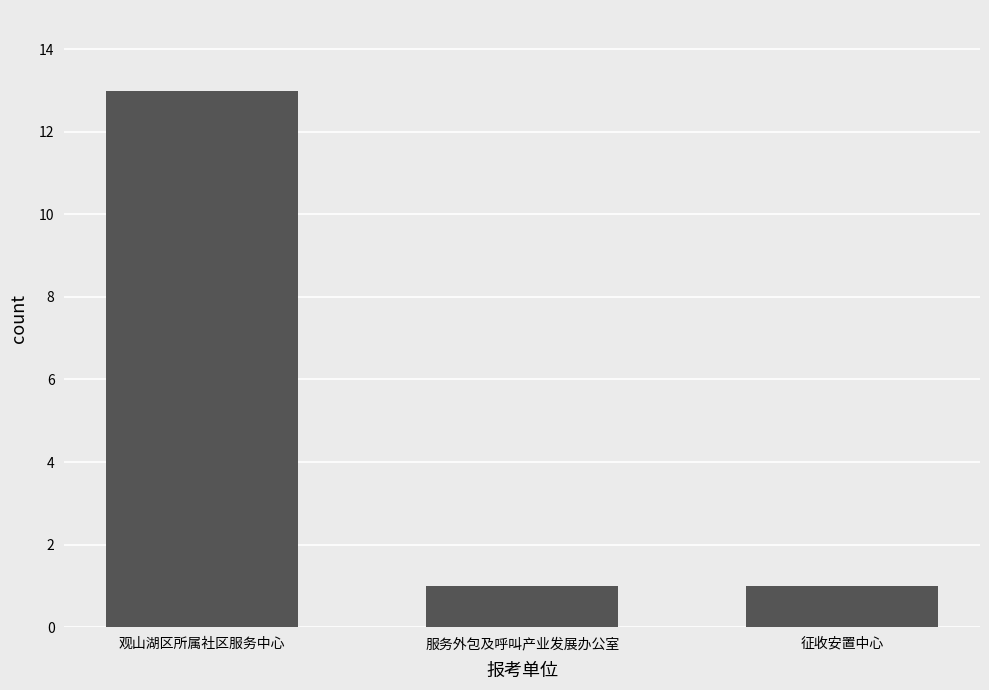

The value at 观山湖区所属社区服务中心 is 3. True or false?

False